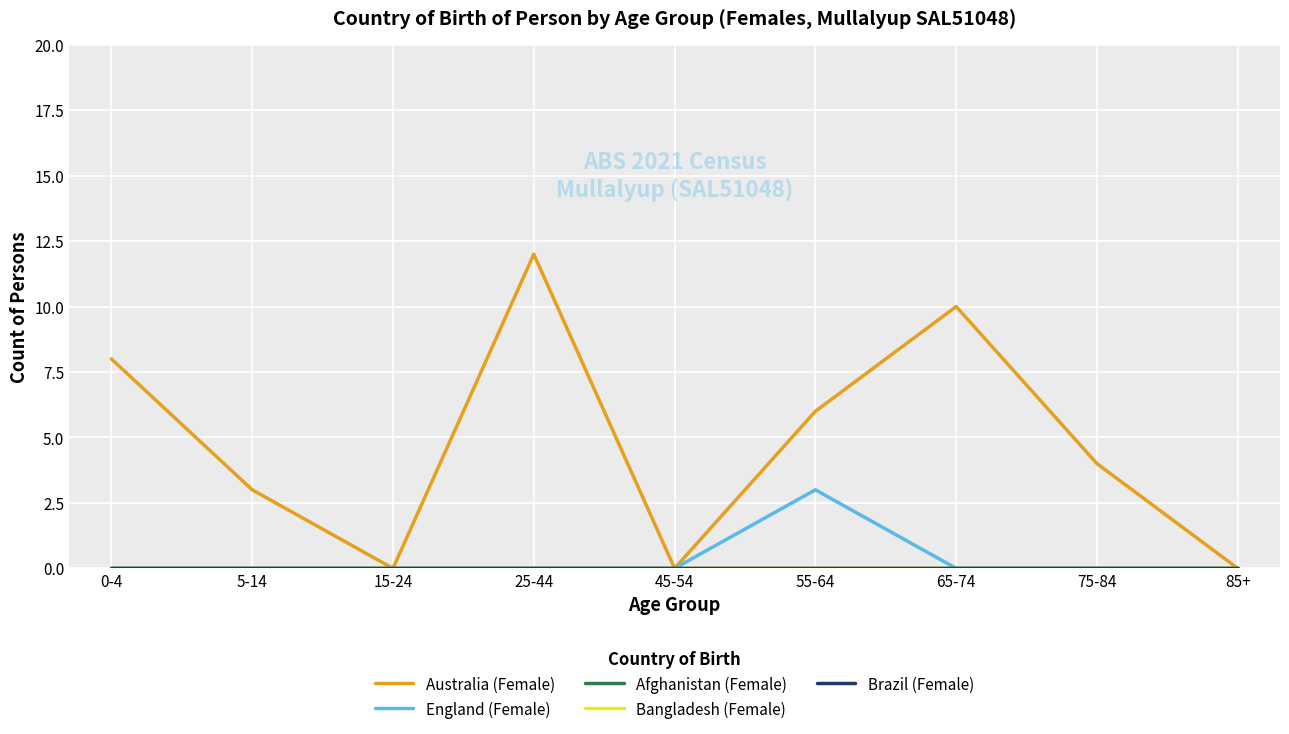

Is this an area chart (filled region under the line)?

No